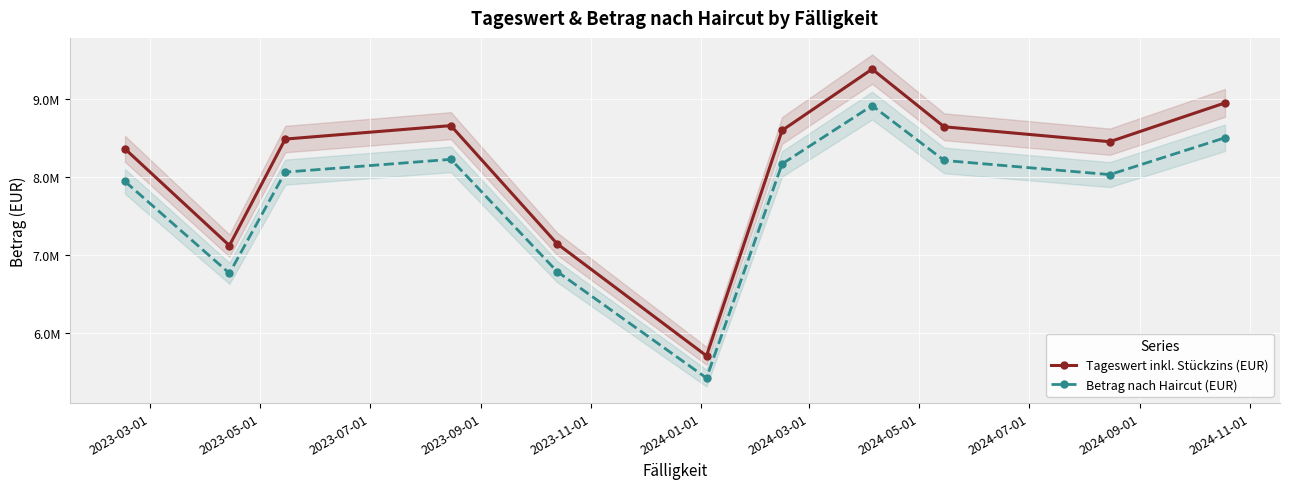

List the labels in order of Tageswert inkl. Stückzins (EUR) value, largest first.

2024-05-01, 2024-11-01, 2023-09-01, 2024-07-01, 2024-03-01, 2023-07-01, 2024-09-01, 2023-03-01, 2023-11-01, 2023-05-01, 2024-01-01